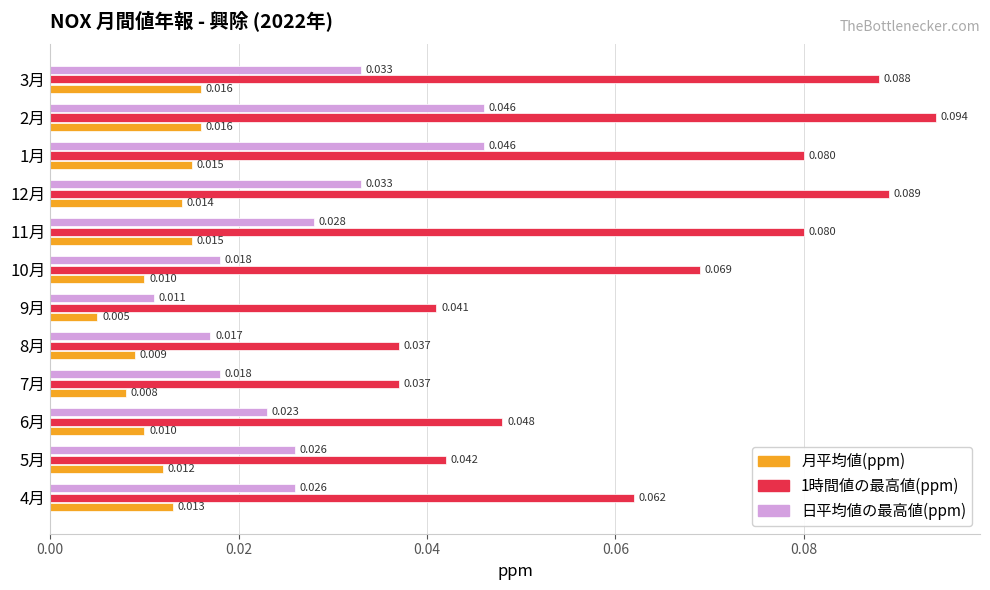

Between 1月 and 3月, which series saw the biggest shift?

日平均値の最高値(ppm)